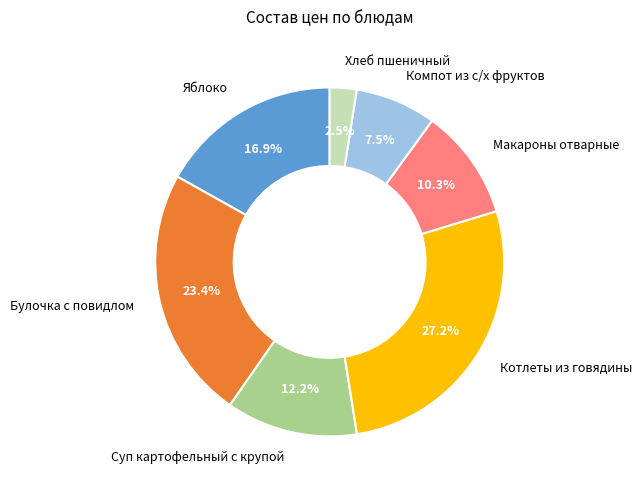

How many slices are in this pie chart?

7